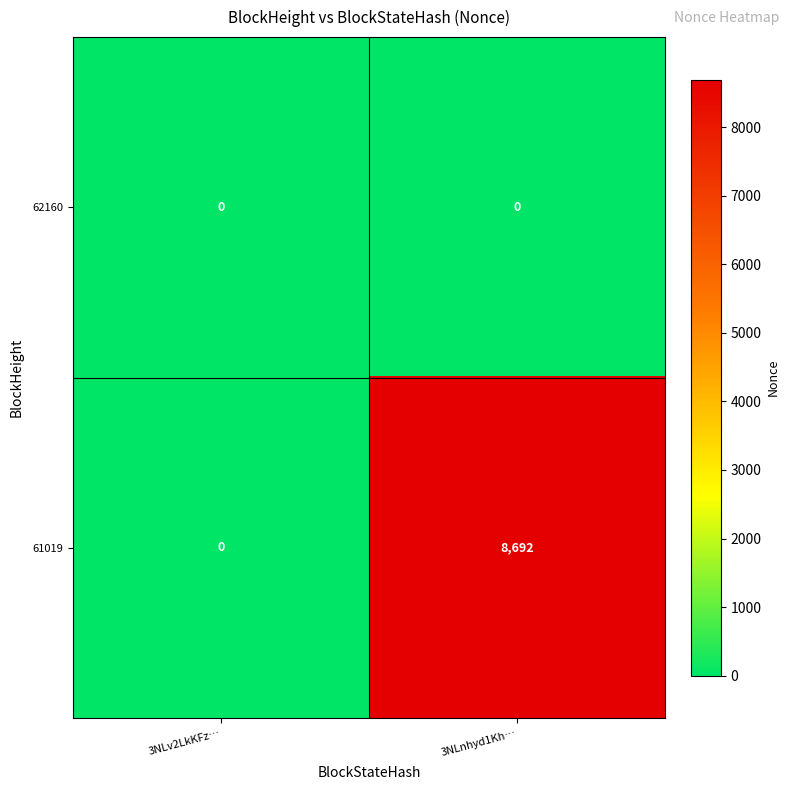

What is the spread (max minus min) of values at 3NLnhyd1Kh…?

8692